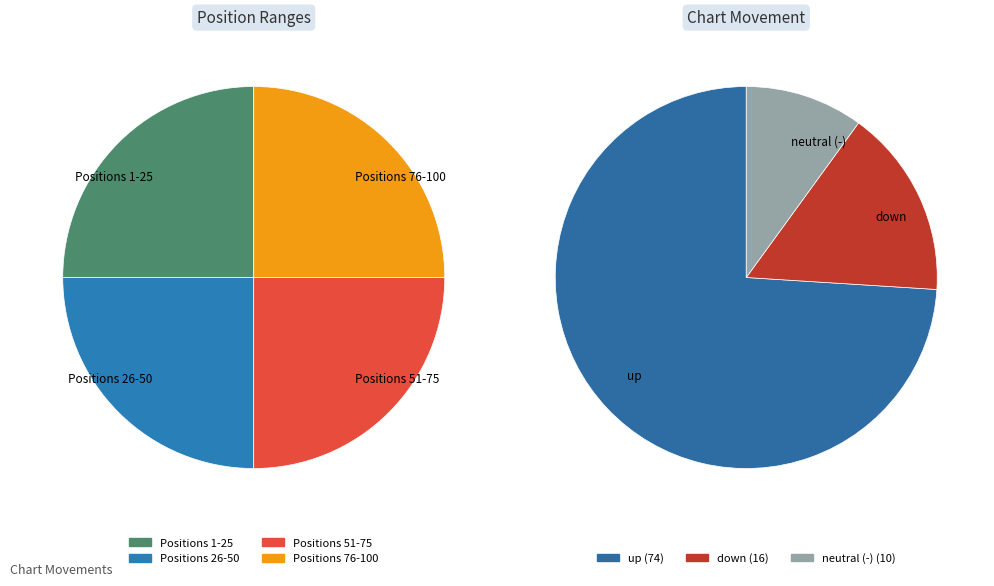

True or false: - accounts for 1% of the total.

False